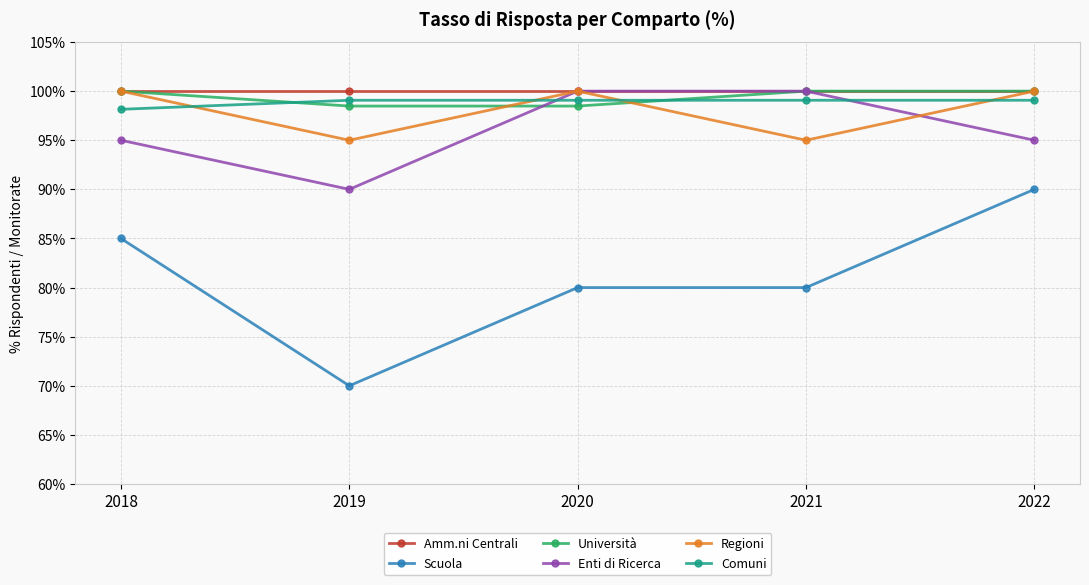

What is the difference between the highest and lowest values at 2022?

10.0